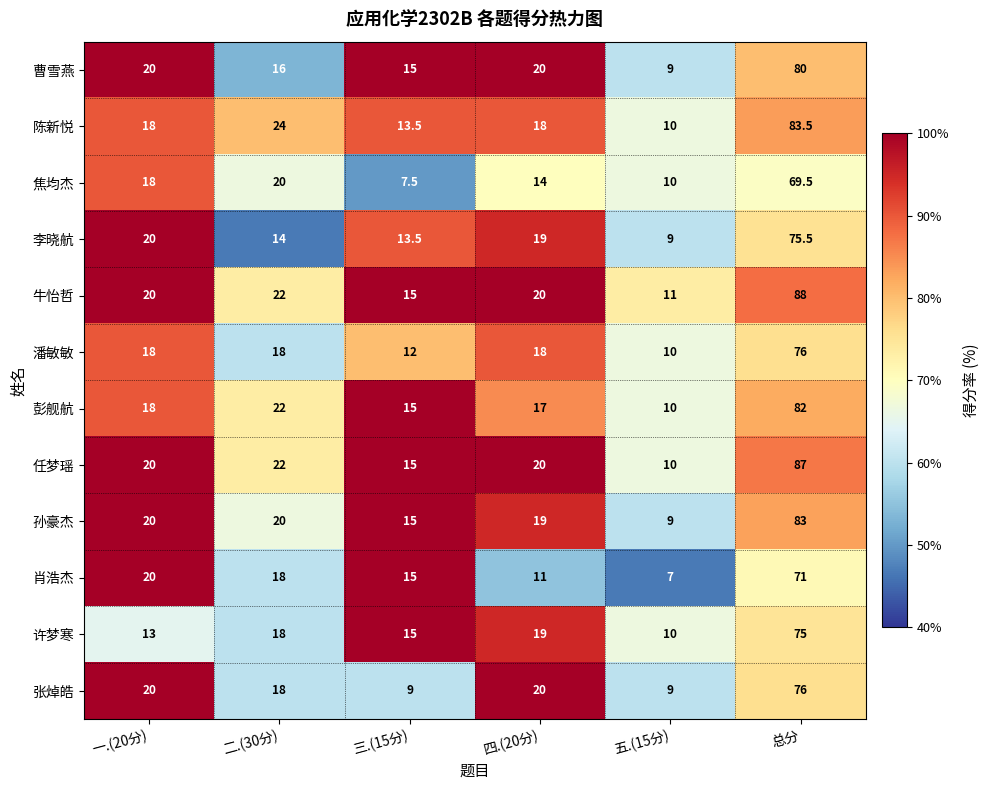

What is the spread (max minus min) of values at 总分?

18.5